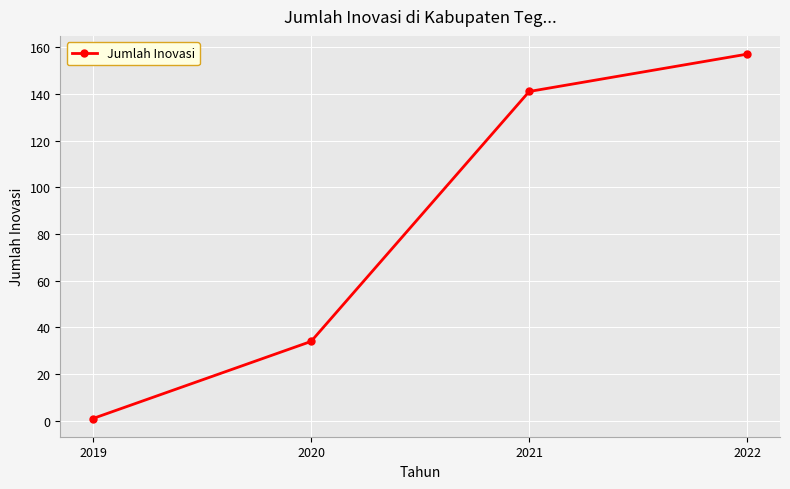

What is the difference between the maximum and second lowest values?

123